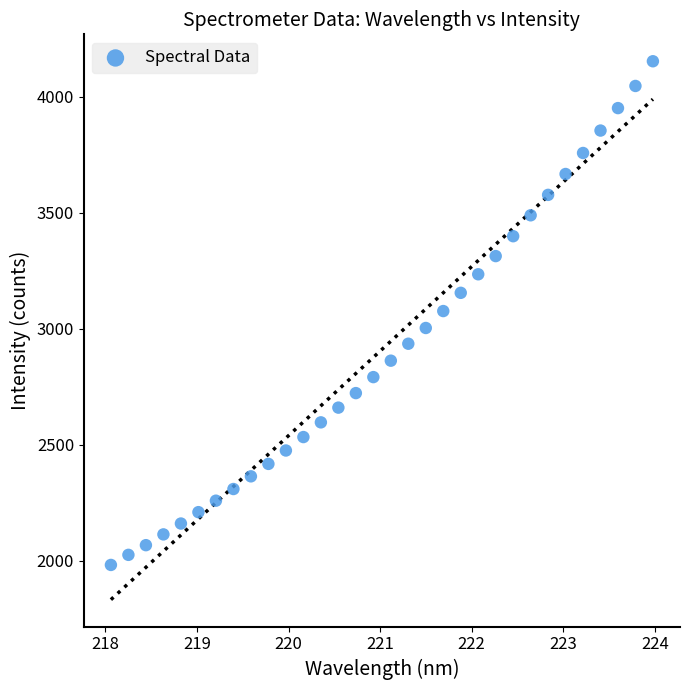

What is the range of X values (max minus min)?

5.9